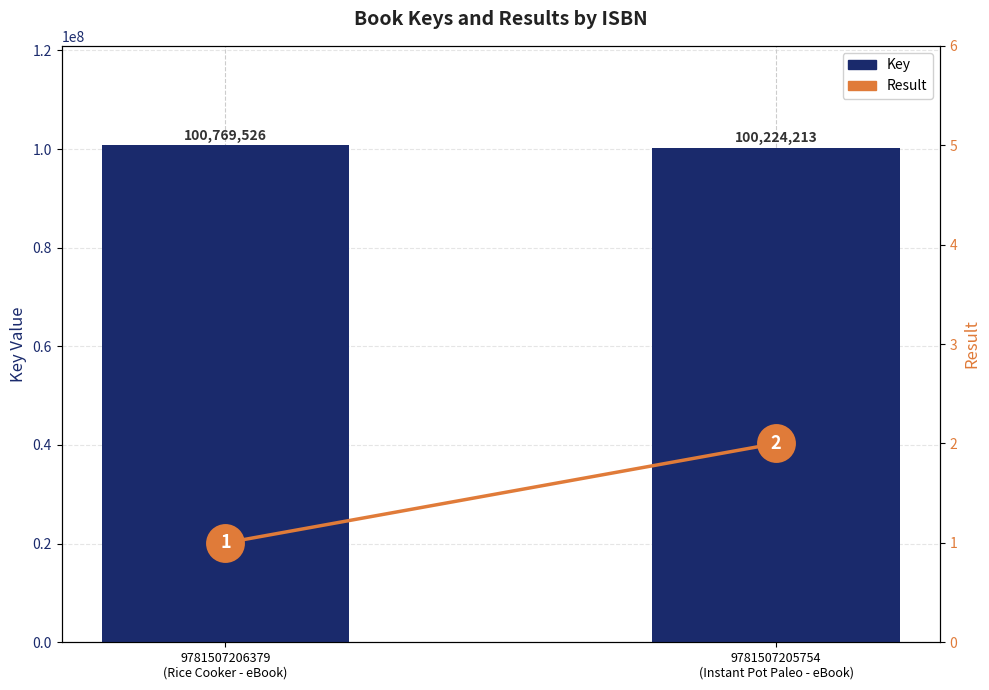

What is the label of the 1st bar from the left?

9781507206379
(Rice Cooker - eBook)